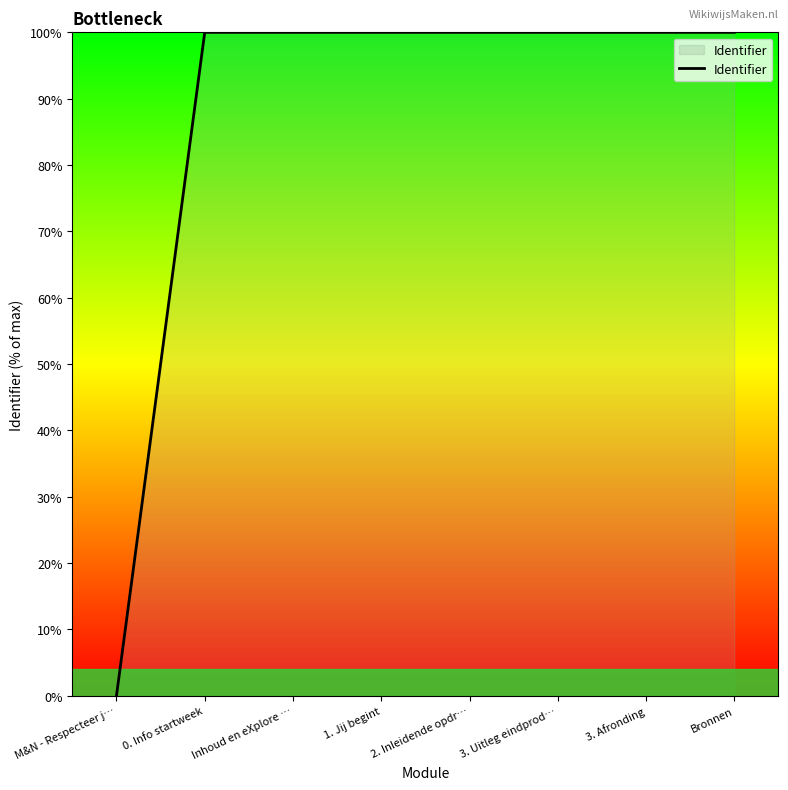

What is the sum of all values?

700.0